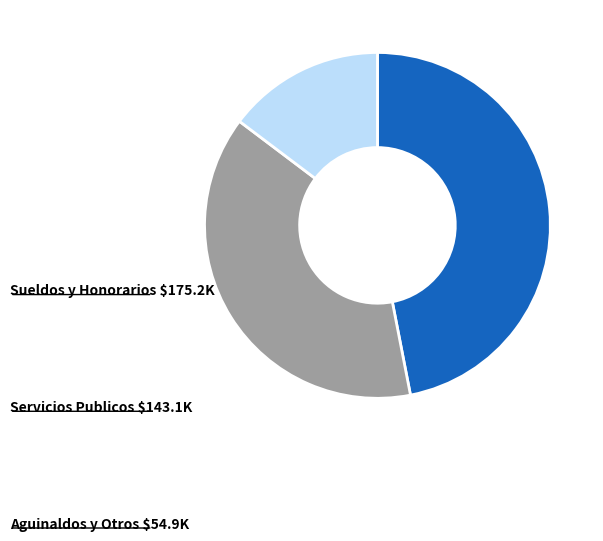

Does any single category account for the majority?

No